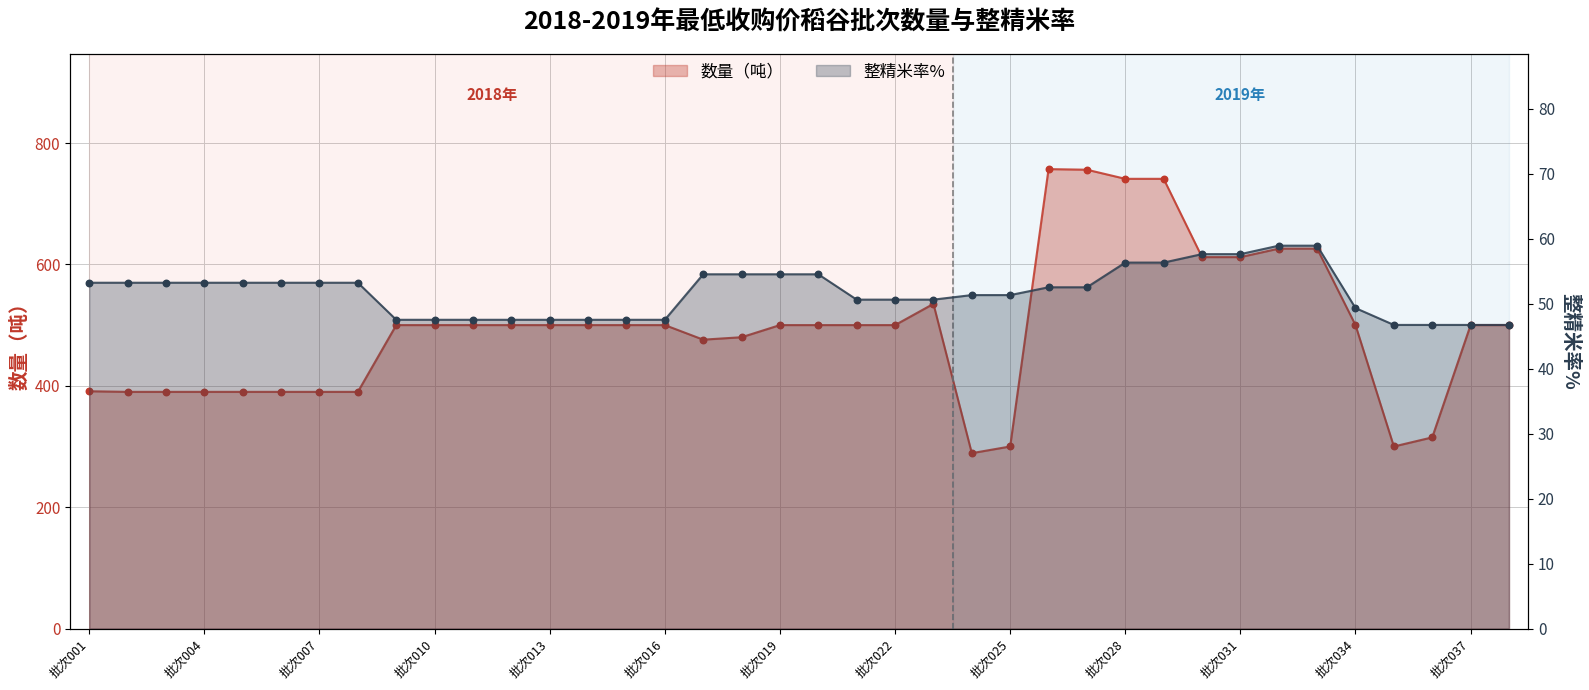

What is the total value across all series at 14?

547.5